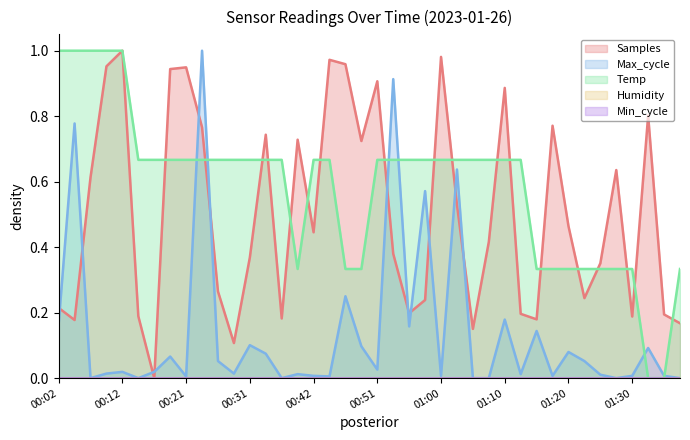

Reading left to right, extract all data points from this chart.

Temp: 1.0	1.0	1.0	1.0	1.0	0.7	0.7	0.7	0.7	0.7	0.7	0.7	0.7	0.7	0.7	0.3	0.7	0.7	0.3	0.3	0.7	0.7	0.7	0.7	0.7	0.7	0.7	0.7	0.7	0.7	0.3	0.3	0.3	0.3	0.3	0.3	0.3	0.0	0.0	0.3
Max_cycle: 0.2	0.8	0.0	0.0	0.0	0.0	0.0	0.1	0.0	1.0	0.1	0.0	0.1	0.1	0.0	0.0	0.0	0.0	0.2	0.1	0.0	0.9	0.2	0.6	0.0	0.6	0.0	0.0	0.2	0.0	0.1	0.0	0.1	0.1	0.0	0.0	0.0	0.1	0.0	0.0
Samples: 0.2	0.2	0.6	1.0	1.0	0.2	0.0	0.9	0.9	0.8	0.3	0.1	0.4	0.7	0.2	0.7	0.4	1.0	1.0	0.7	0.9	0.4	0.2	0.2	1.0	0.5	0.2	0.4	0.9	0.2	0.2	0.8	0.5	0.2	0.4	0.6	0.2	0.8	0.2	0.2